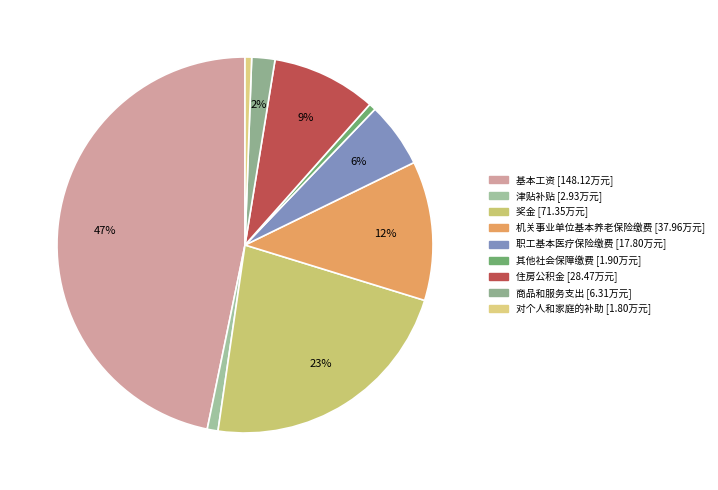

The 基本工资 slice represents 36% of the pie. True or false?

False